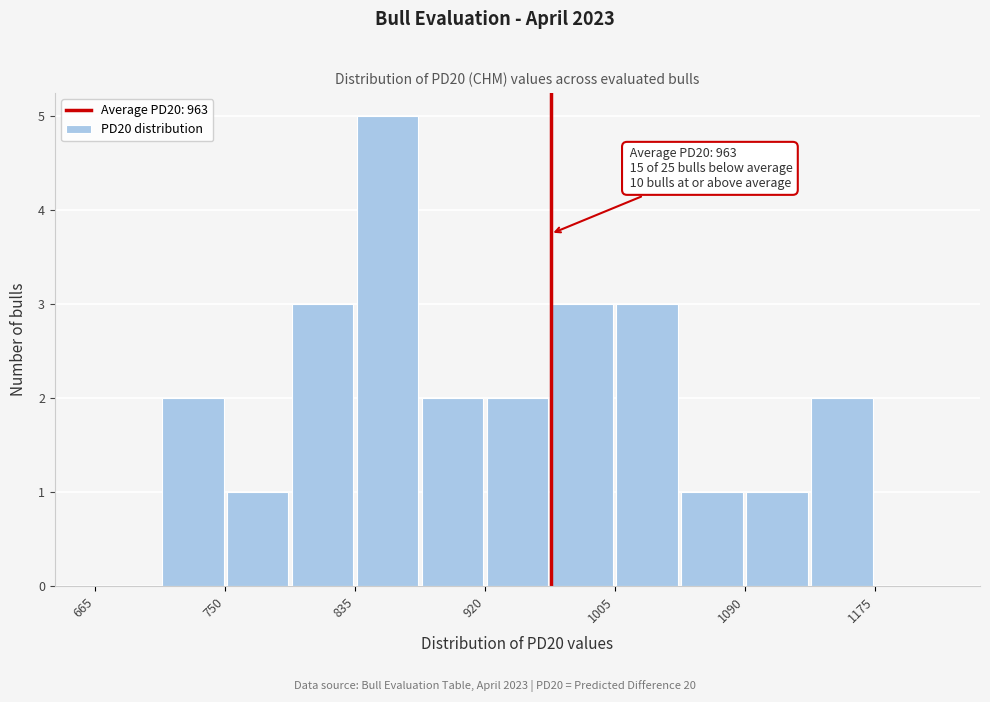

Over which range of the x-axis is the bar tallest?

840 to 880